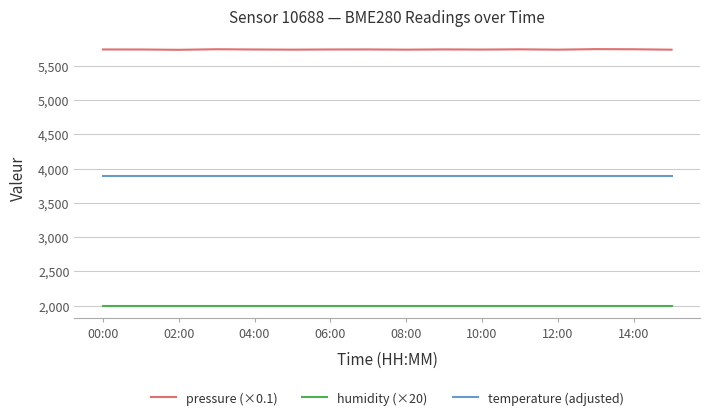

Which series has the widest spread of values?

pressure (×0.1)